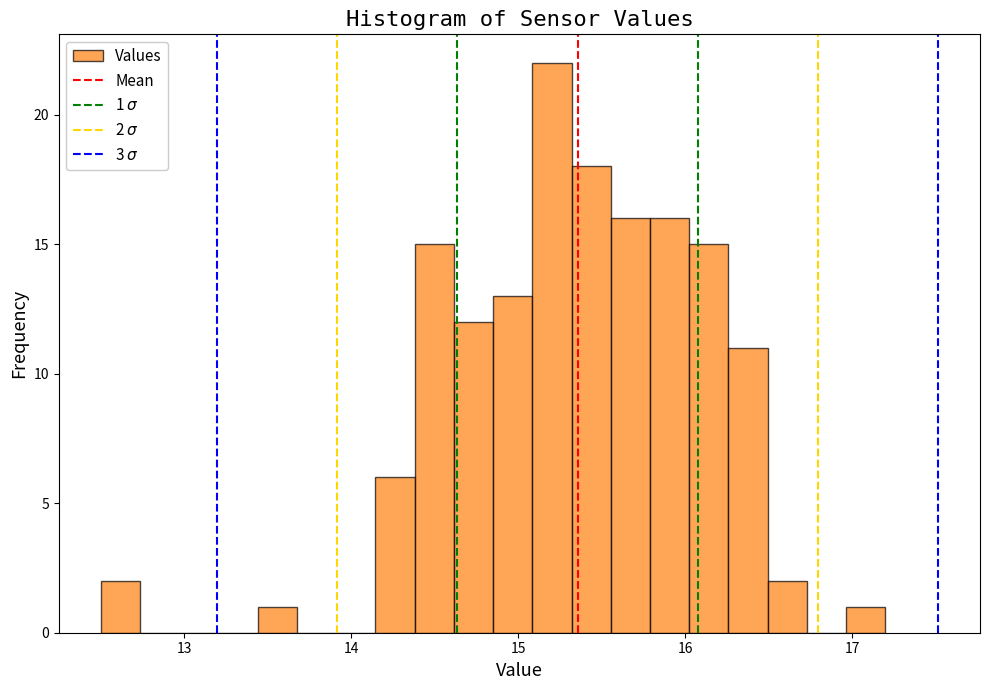

Around what value on the x-axis is the tallest bar? Give the approximate position of its centre, as read against the axis.

15.2